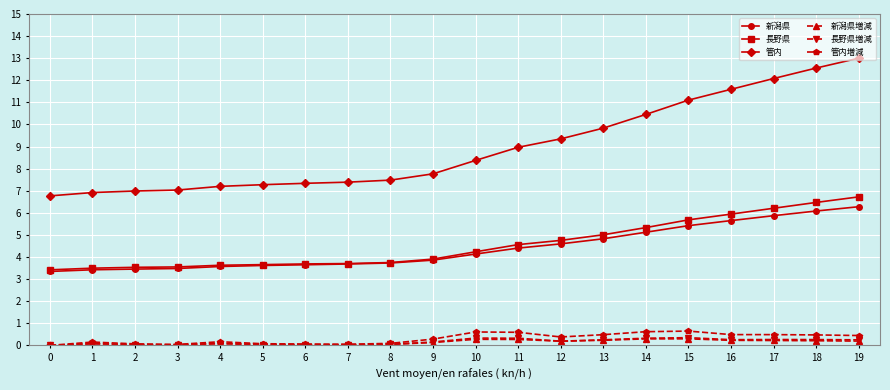

What is the average value of the 長野県増減 series?

0.2